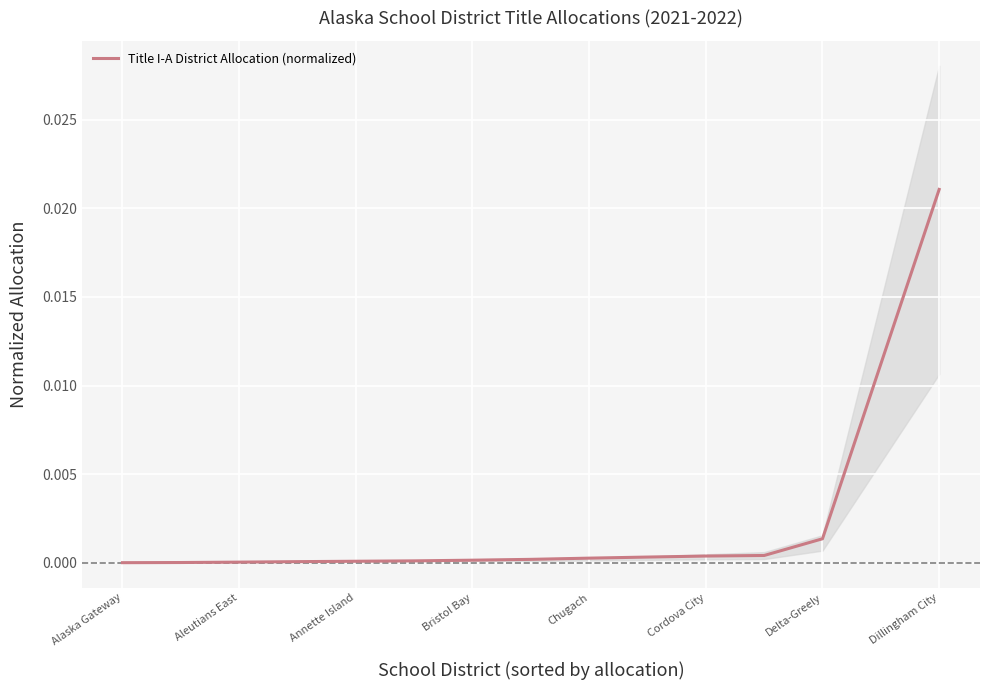

At which label does Title I-A District Allocation (normalized) reach its peak?

Dillingham City